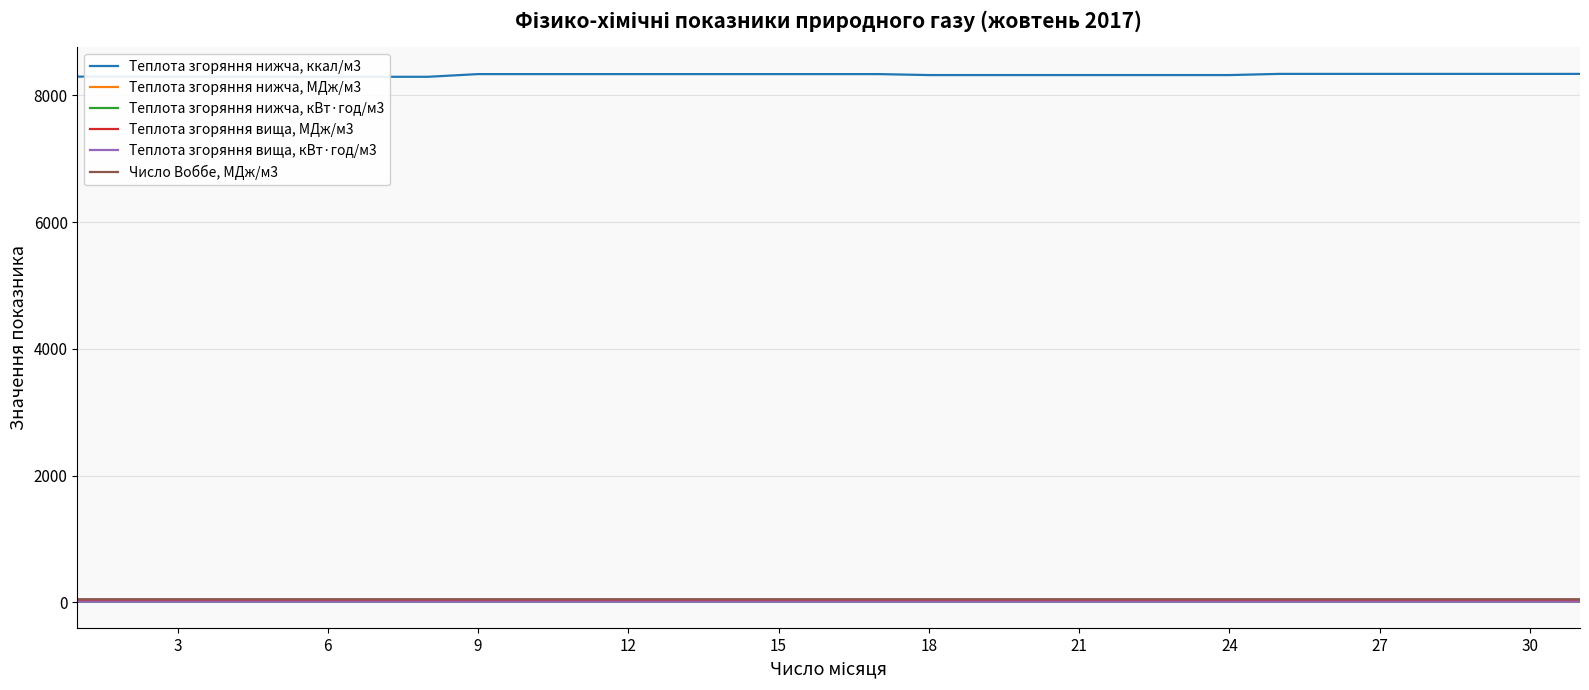

How many categories are shown in the chart?

31